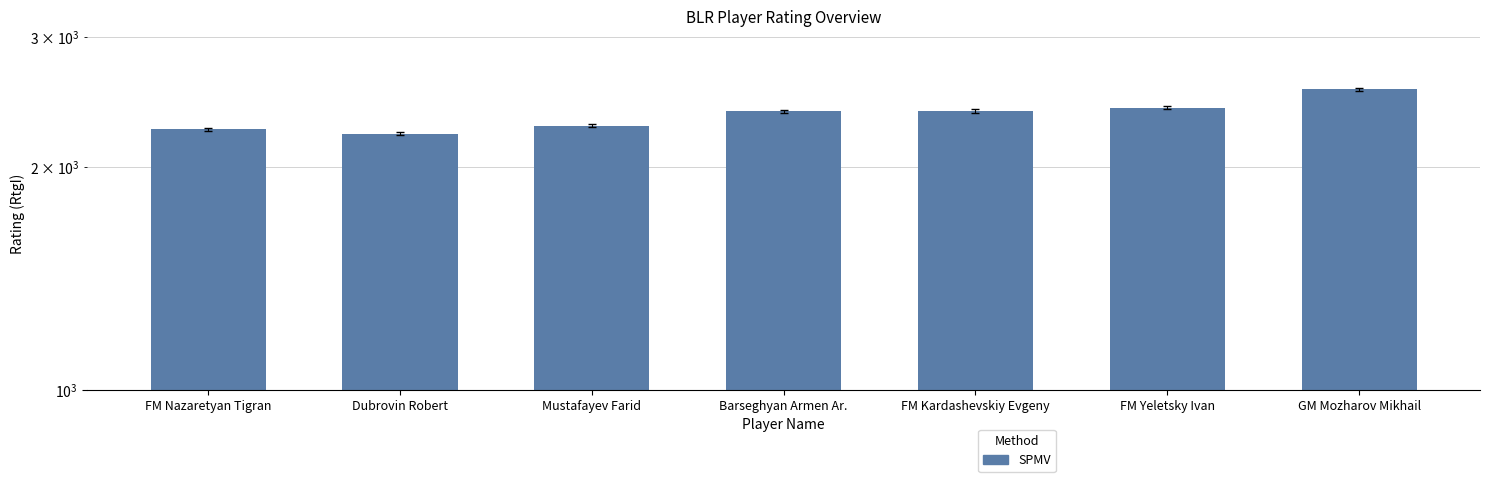

List the labels in order of value, smallest first.

Dubrovin Robert, FM Nazaretyan Tigran, Mustafayev Farid, Barseghyan Armen Ar., FM Kardashevskiy Evgeny, FM Yeletsky Ivan, GM Mozharov Mikhail